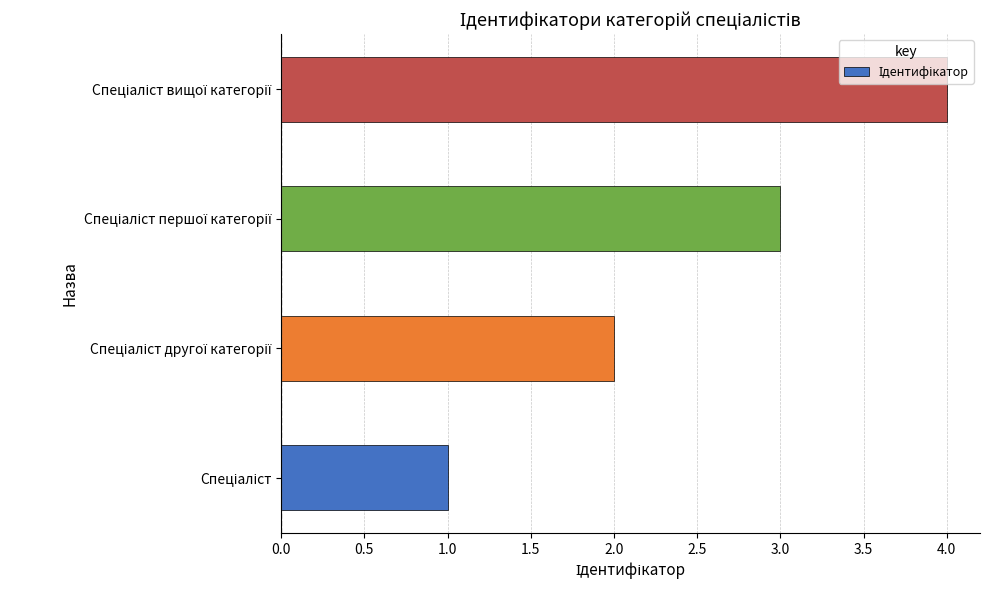

What is the difference between the maximum and minimum values?

3